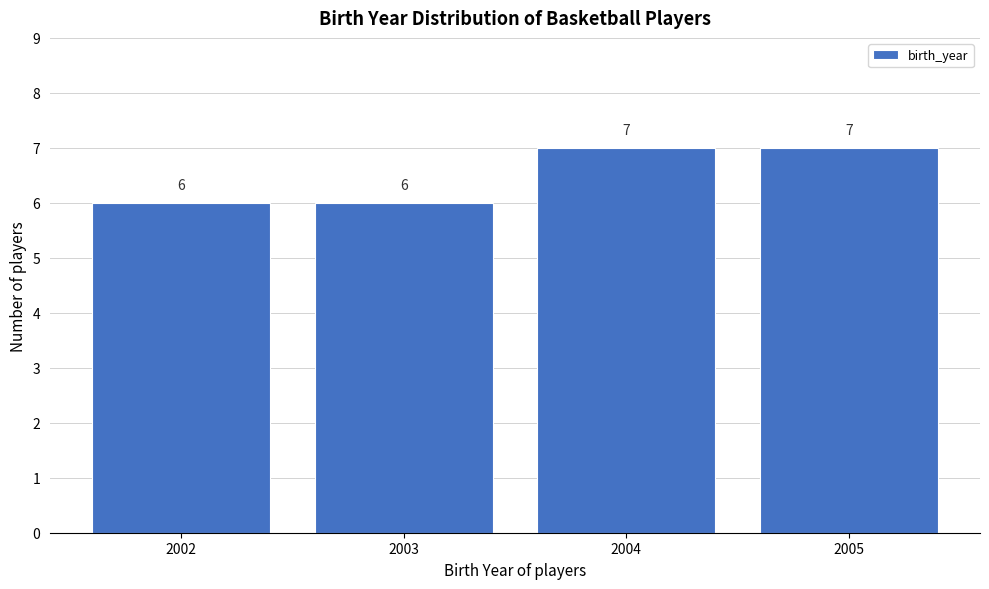

Reading left to right, list every bar in this chart as the range it spans on the x-axis followed by its height.

2001.5 to 2002.5: 6
2002.5 to 2003.5: 6
2003.5 to 2004.5: 7
2004.5 to 2005.5: 7